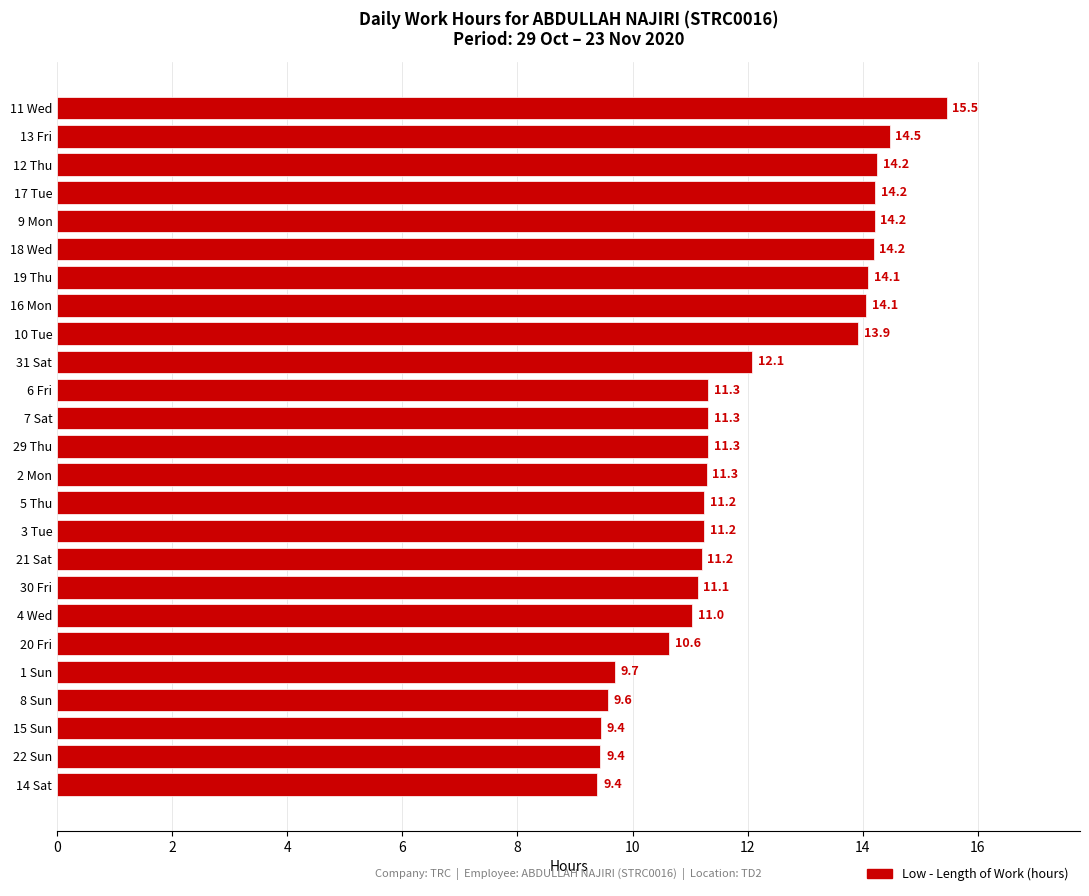

Where is the data nearest to the value 12?

31 Sat